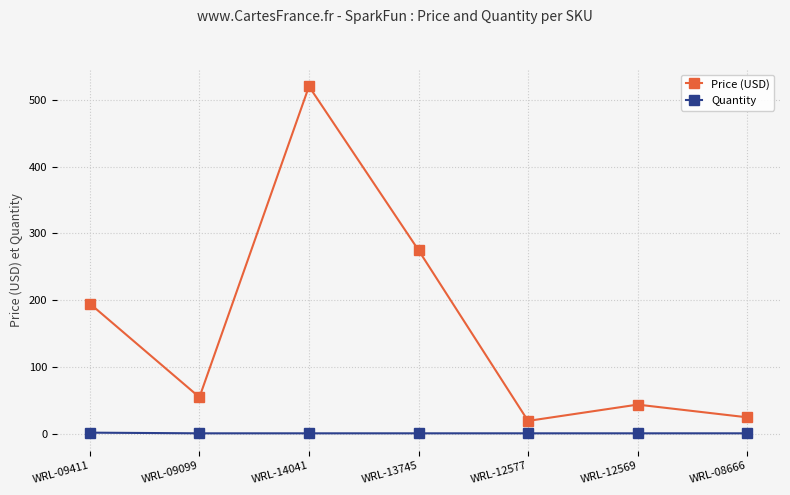

What is the minimum value for Price (USD)?

19.6